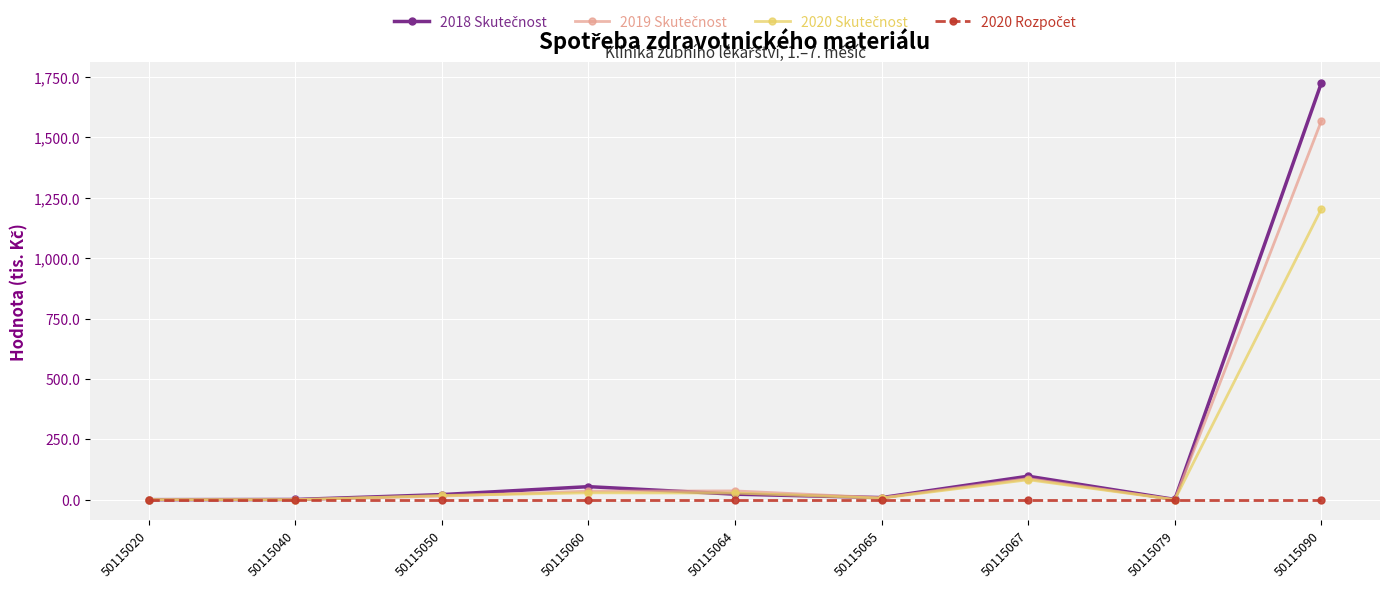

At which category is the sum across all series the highest?

50115090